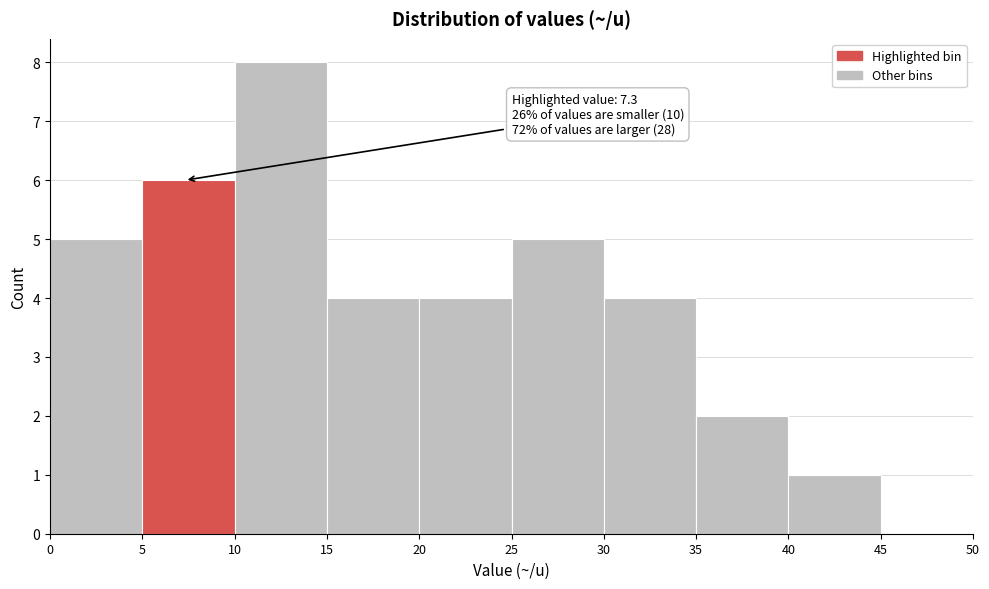

Over which range of the x-axis is the bar tallest?

10 to 15